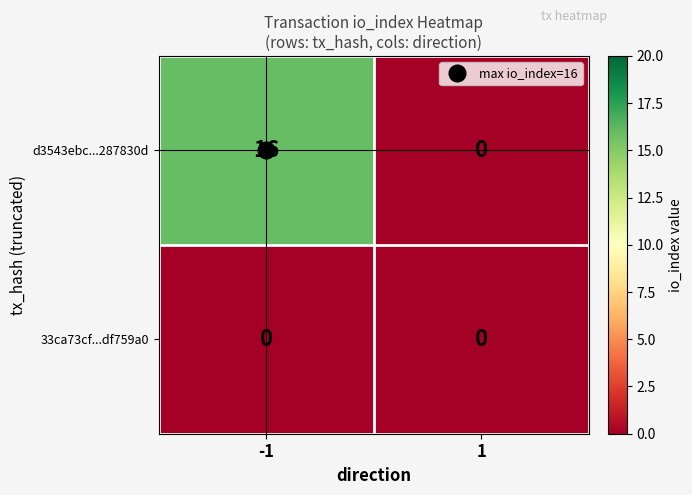

Rank the series by their average value, from highest to lowest.

d3543ebc...287830d, 33ca73cf...df759a0